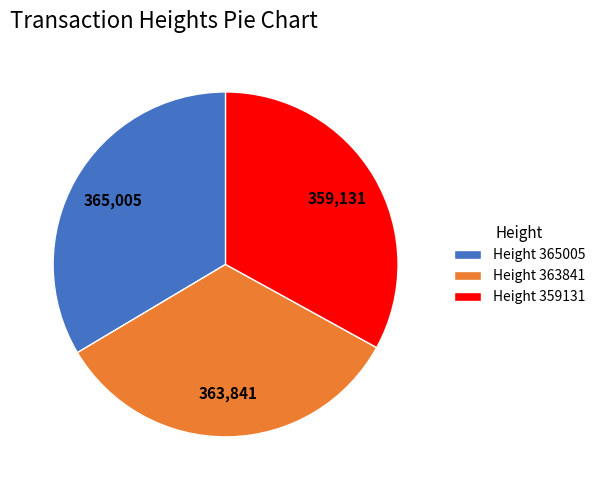

How many segments does this pie chart have?

3